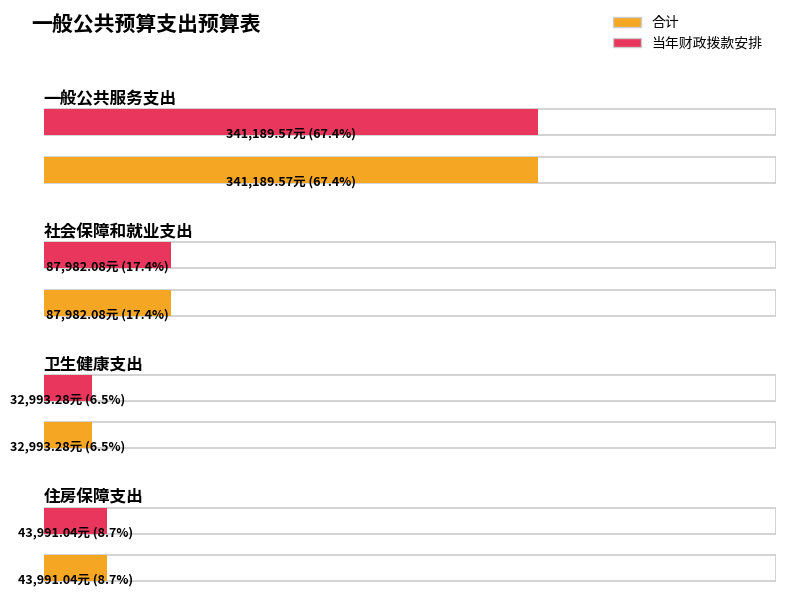

What is the value of the 当年财政拨款安排 bar at the 4th from the left?

43991.0